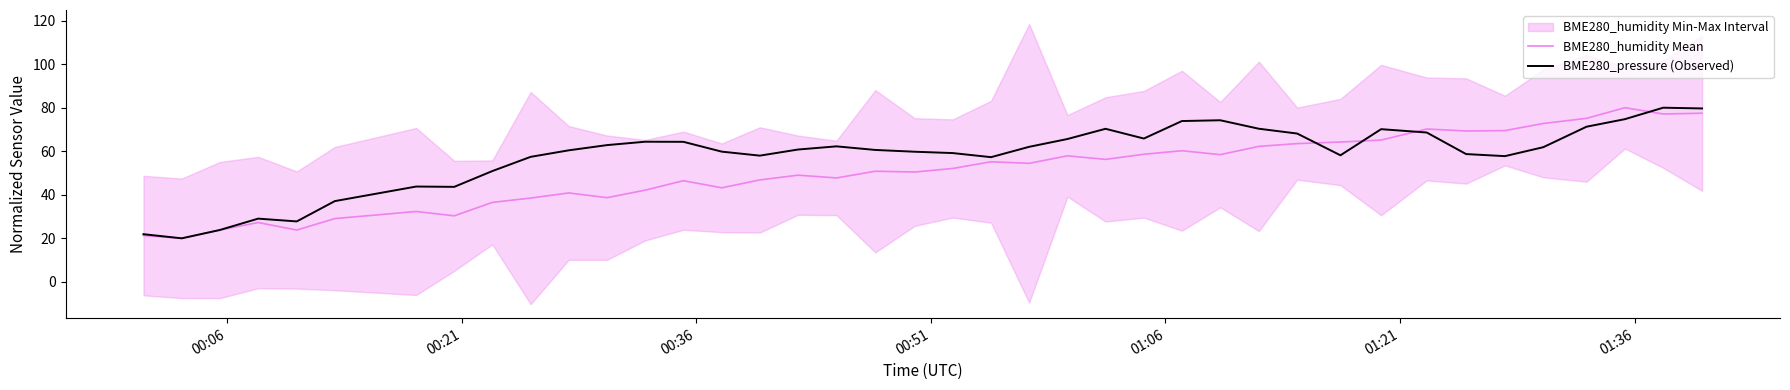

What is the highest value of the BME280_pressure (Observed) series?

80.0